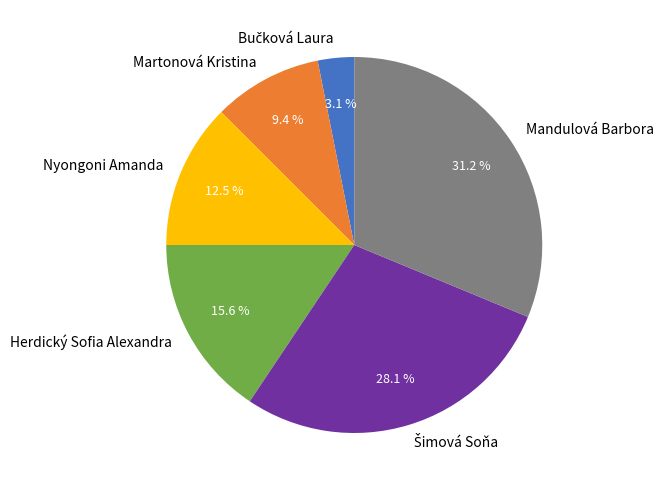

How many segments does this pie chart have?

6